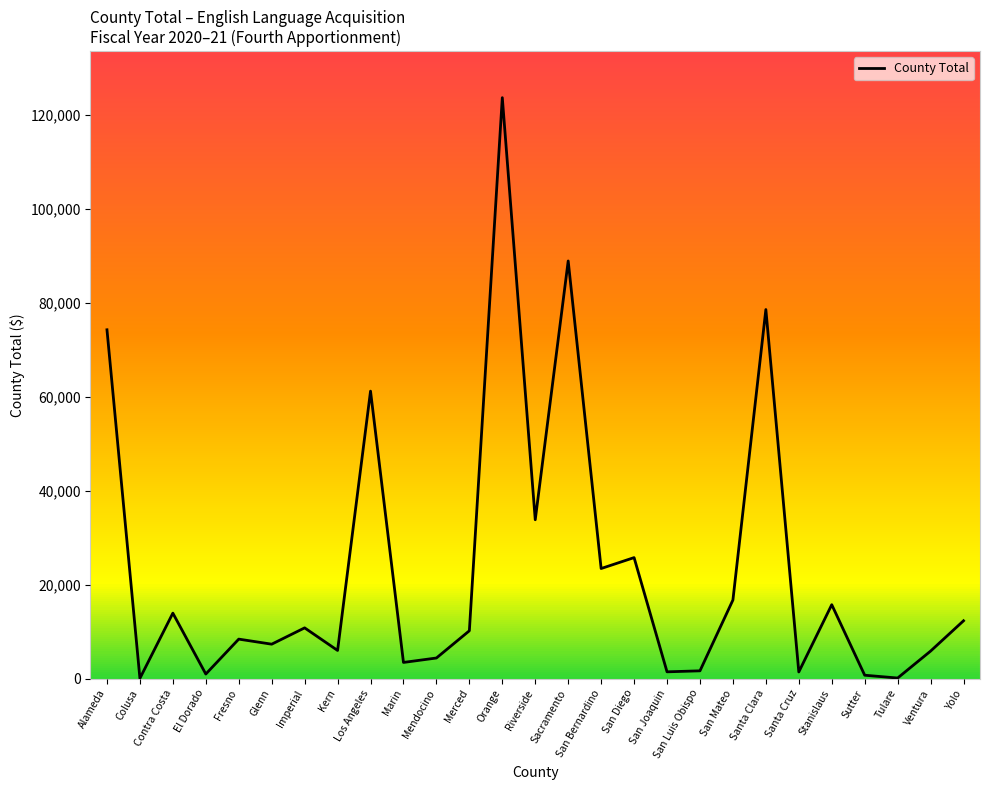

How many categories are shown in the chart?

27